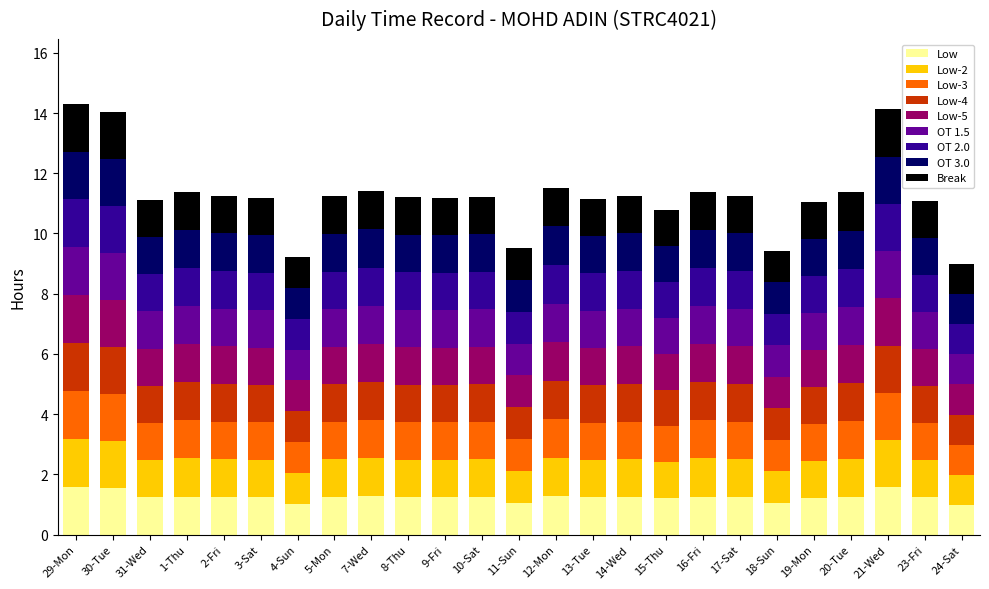

What is the minimum value for Low?

1.0